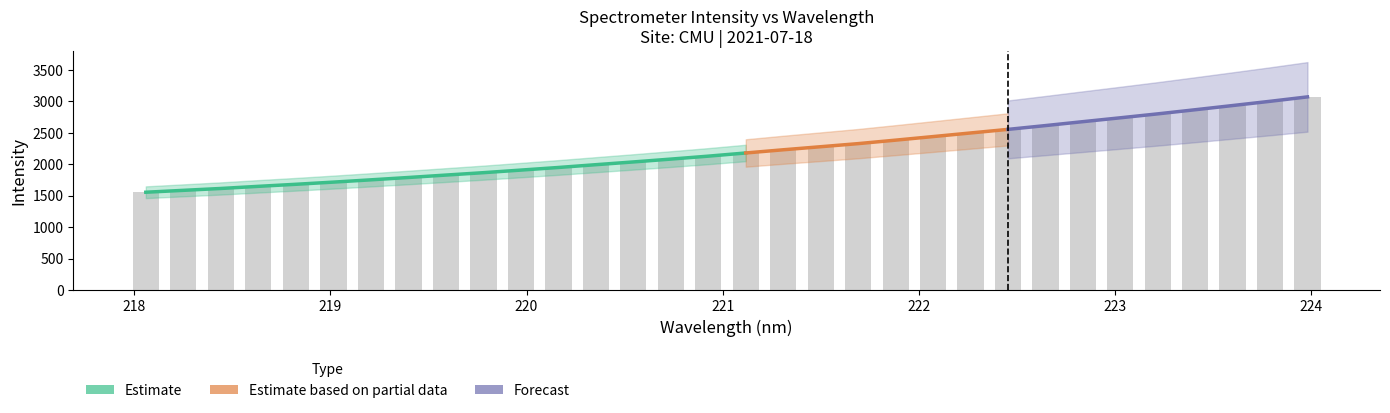

Does the chart contain stacked bars?

No